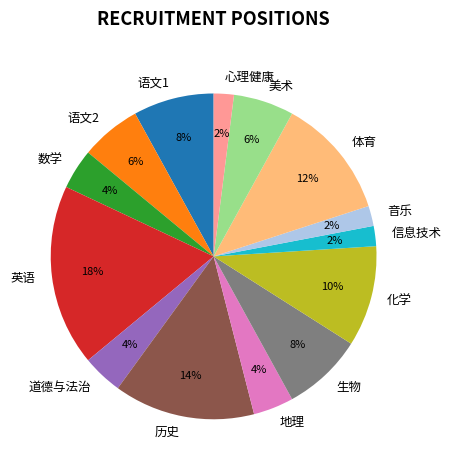

Do 地理 and 体育 together represent more than half of the pie?

No